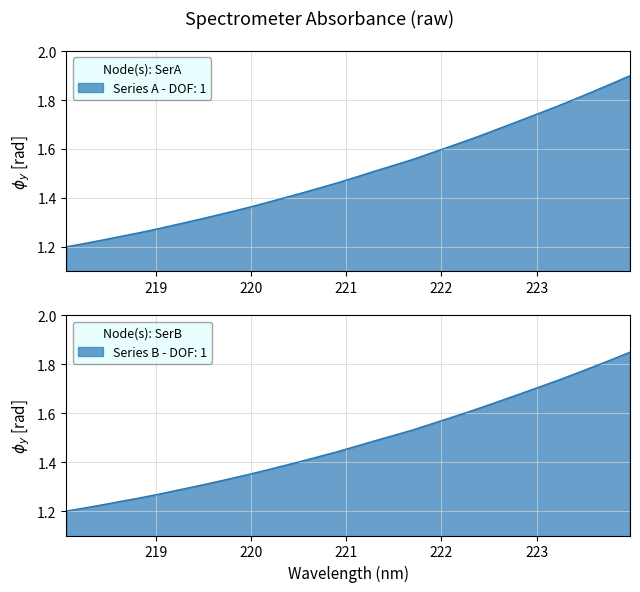

How many values are between 1 and 2?

32